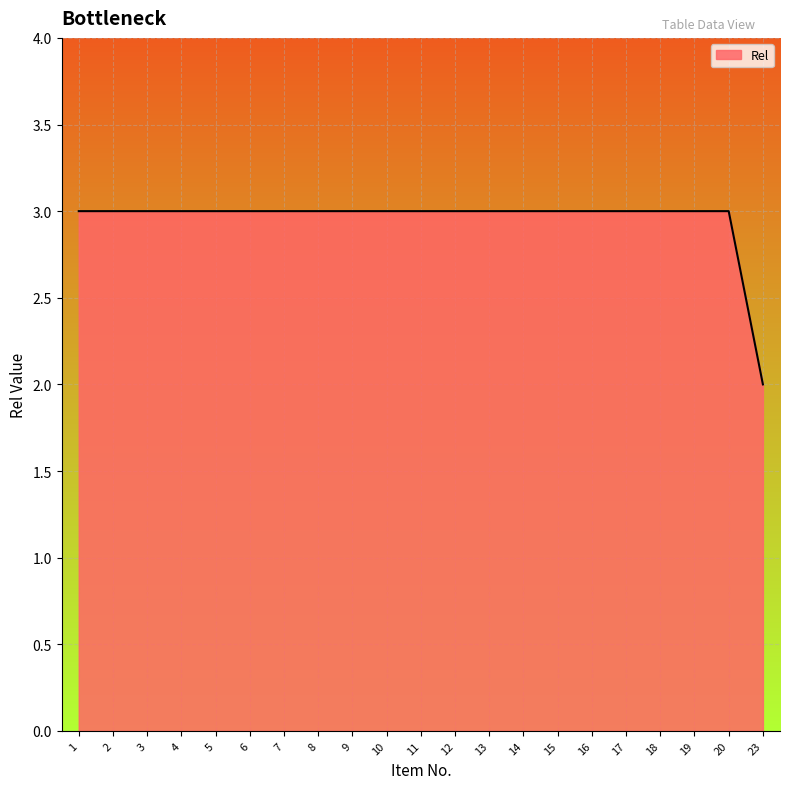

Approximately how many times larger is the value at 16 compared to 11?

1.0